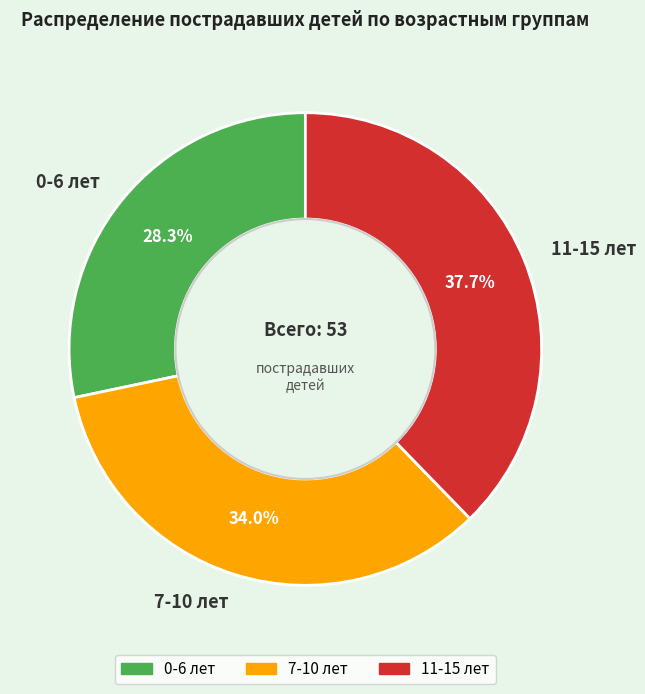

Does 7-10 лет represent more than half of the total?

No